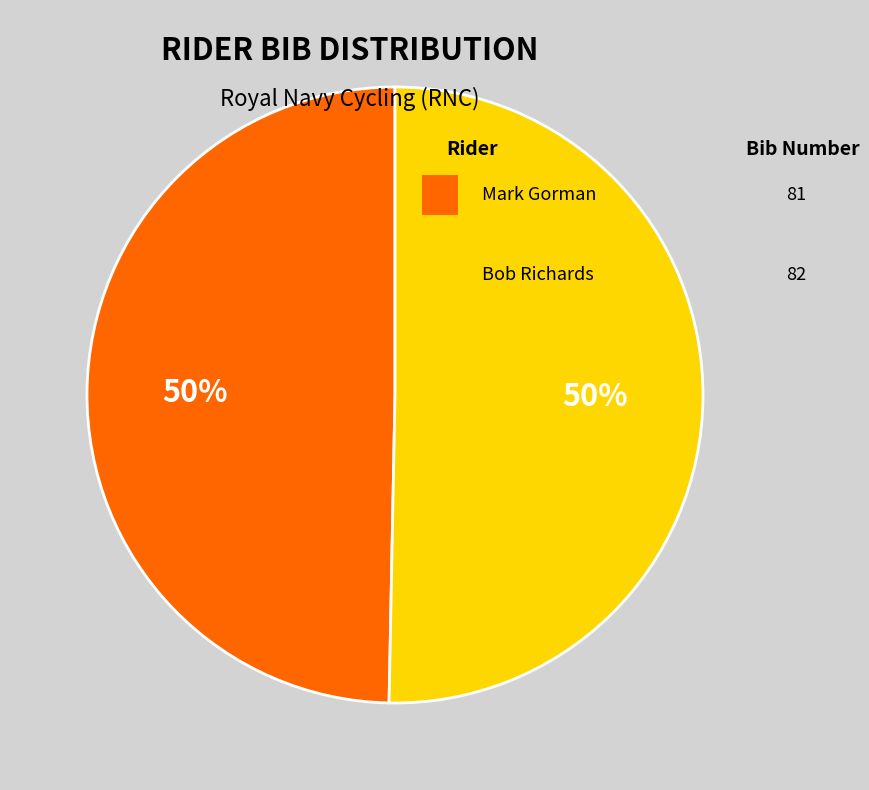

To the nearest percent, what is the average slice percentage?

50%